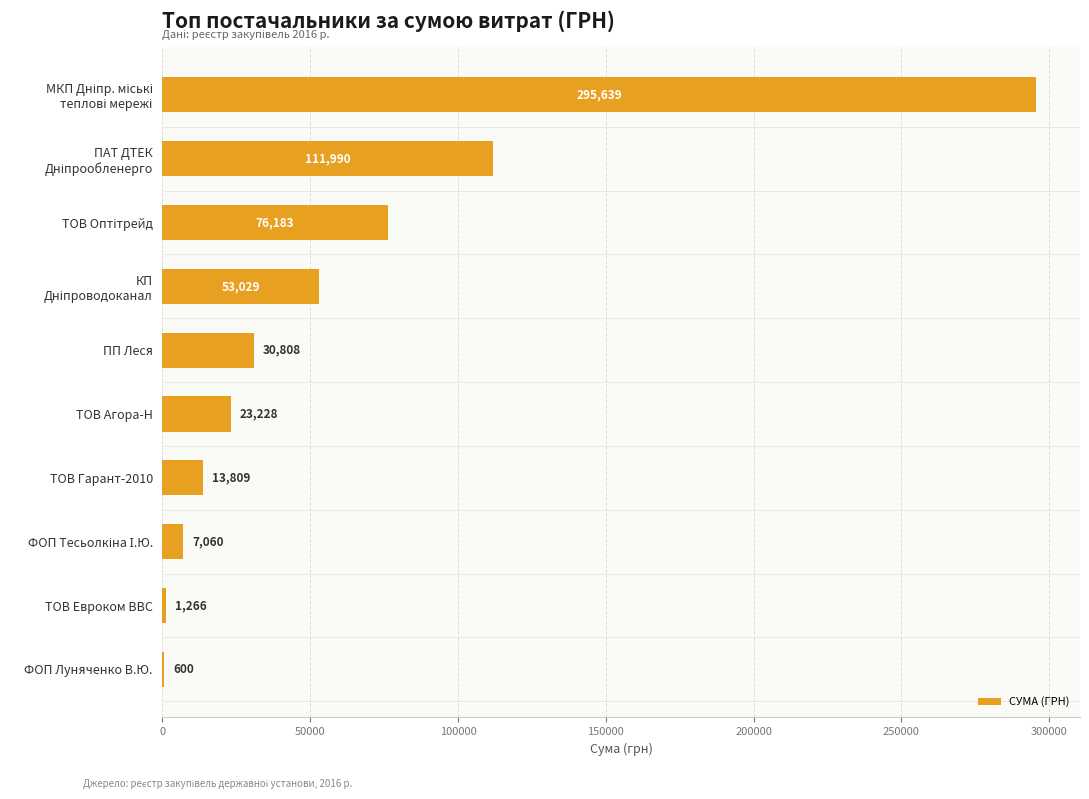

What is the average value?

61361.2